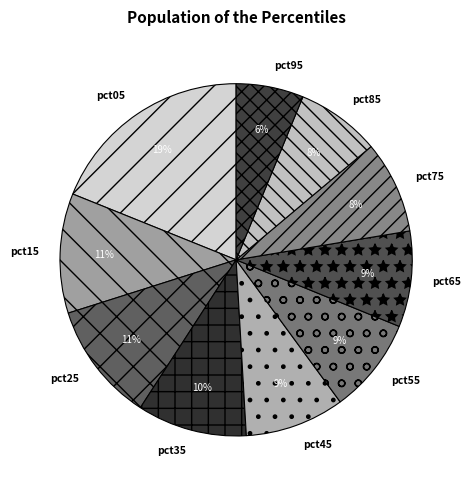

Which category has the biggest portion of the pie?

pct05